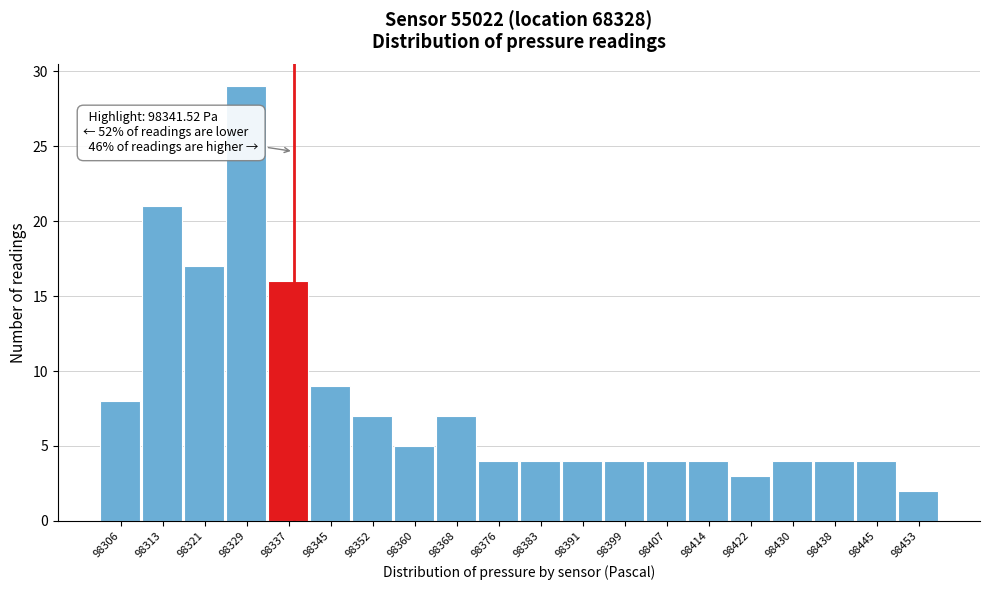

Reading right to left, list all the values displayed in this chart.

2	4	4	4	3	4	4	4	4	4	4	7	5	7	9	16	29	17	21	8